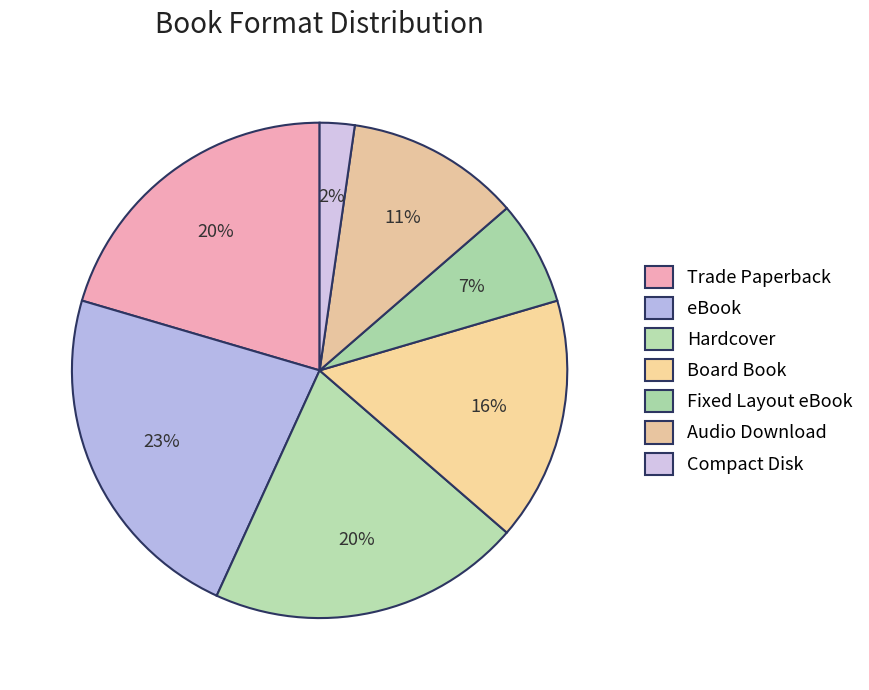

Is there any slice that represents more than half of the pie?

No